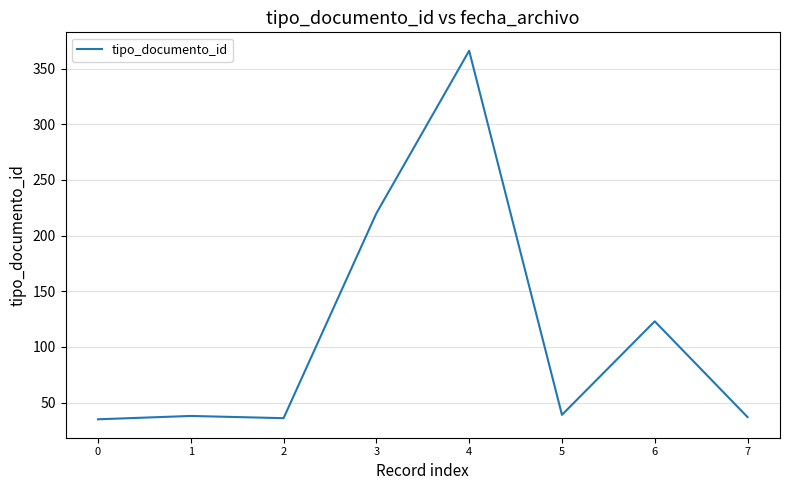

What is the minimum value shown in the chart?

35